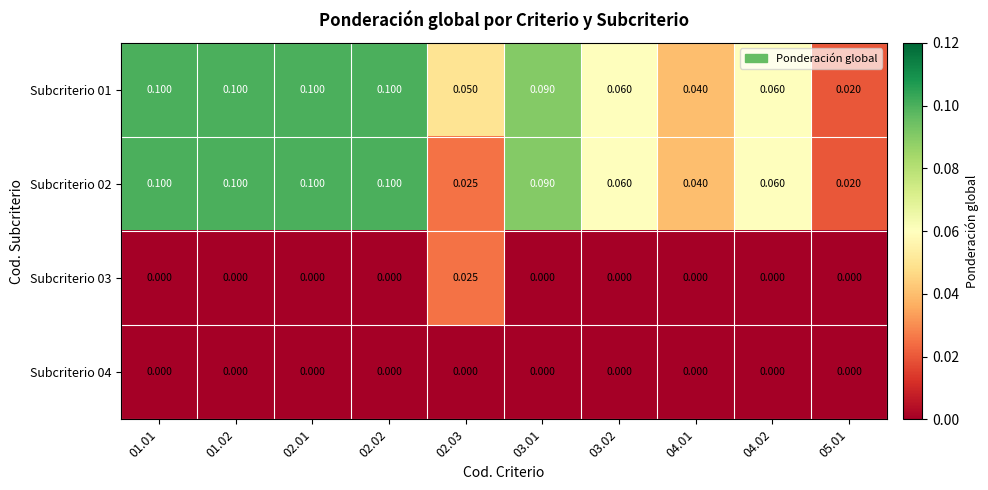

Is the value of Subcriterio 04 at 03.01 greater than the value of Subcriterio 02 at 01.01?

No